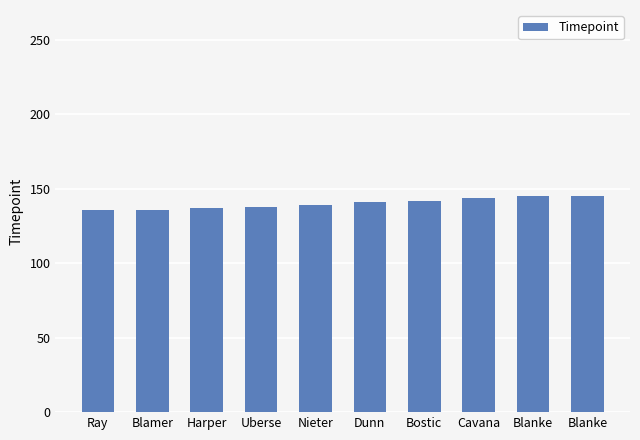

Between Cavana and Blanke, which is larger?

Blanke